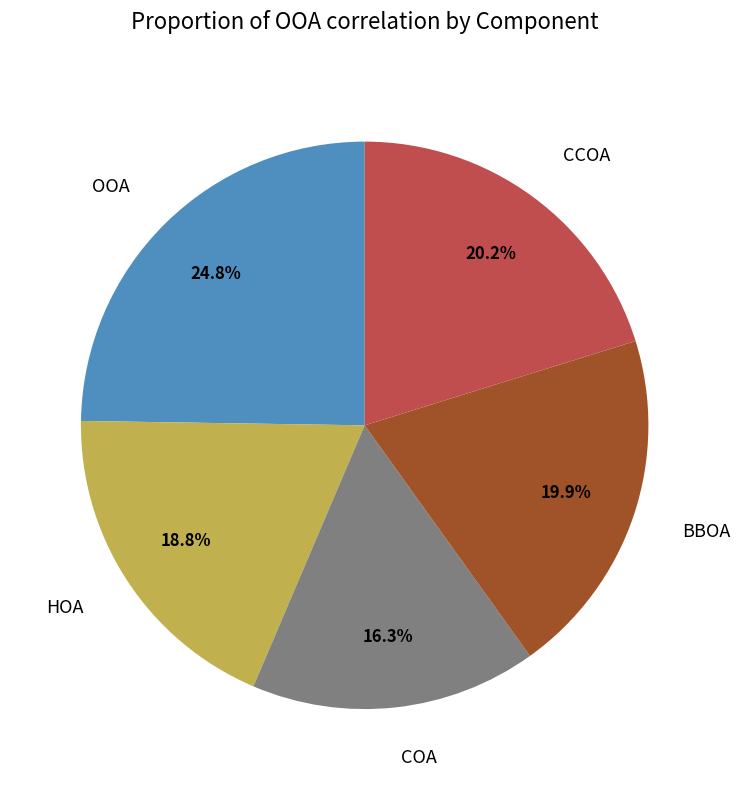

To the nearest percent, what portion does HOA represent?

19%